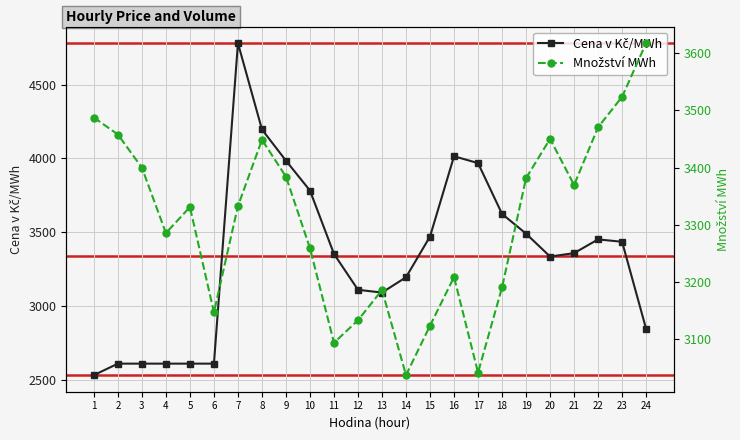

At which label is Množství MWh closest to 3327?

5